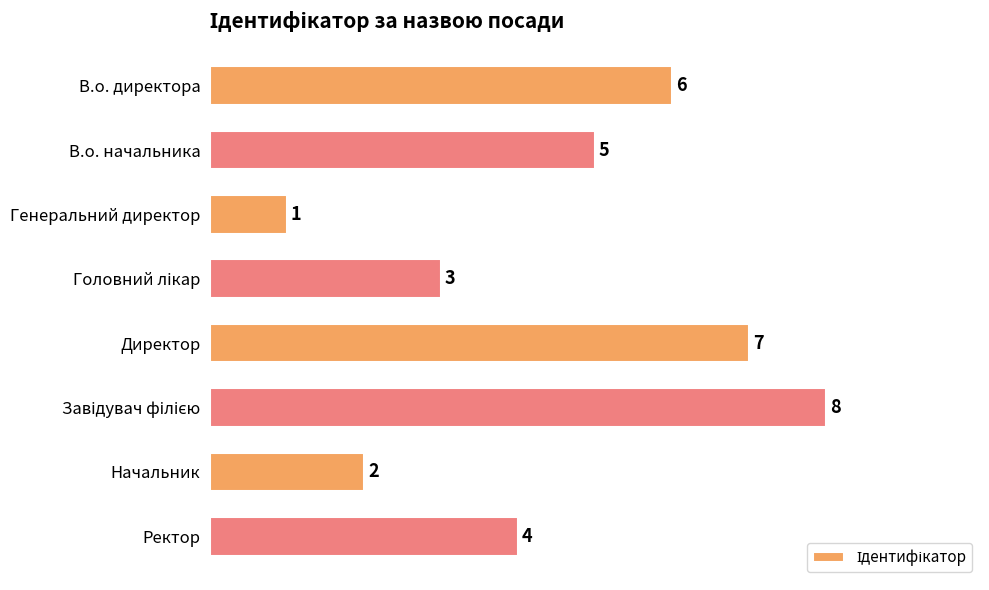

What is the label of the 2nd bar from the bottom?

Начальник